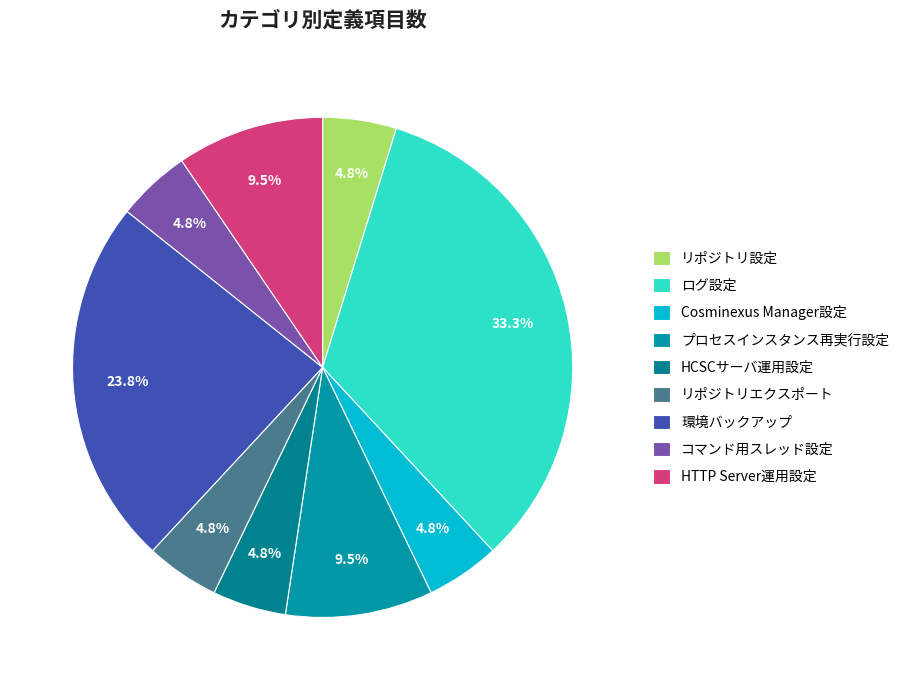

How many slices are in this pie chart?

9